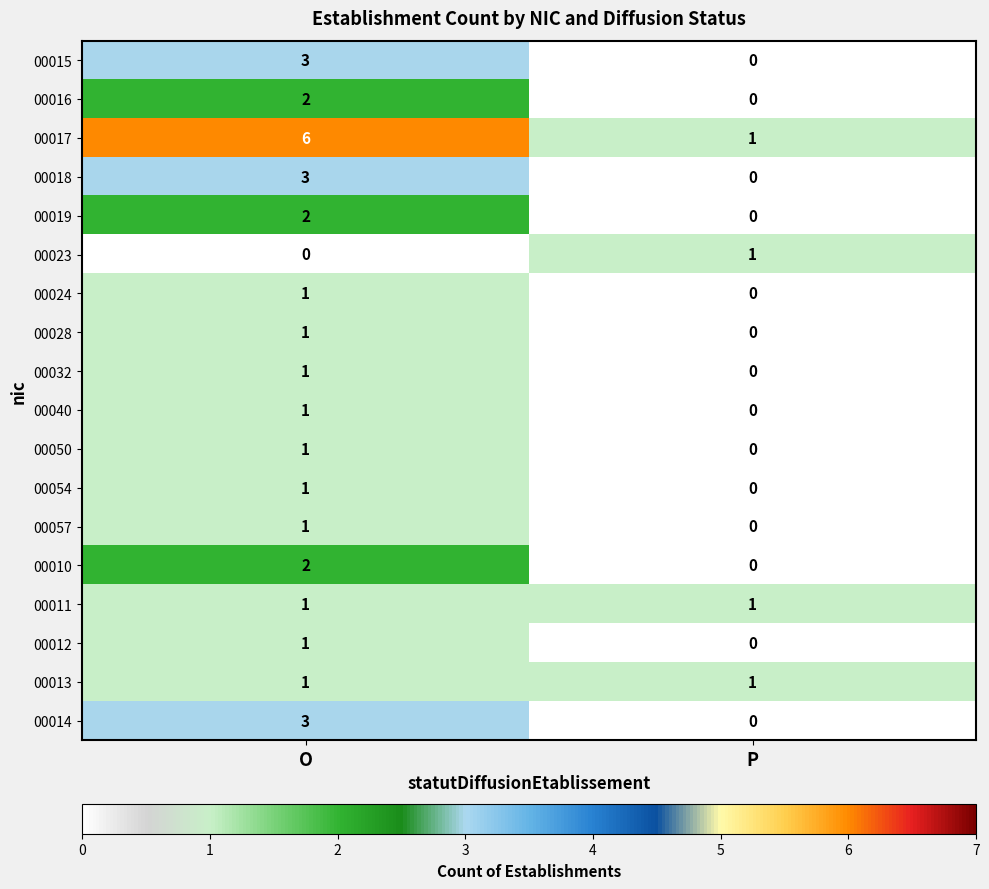

Which series has the widest spread of values?

00017